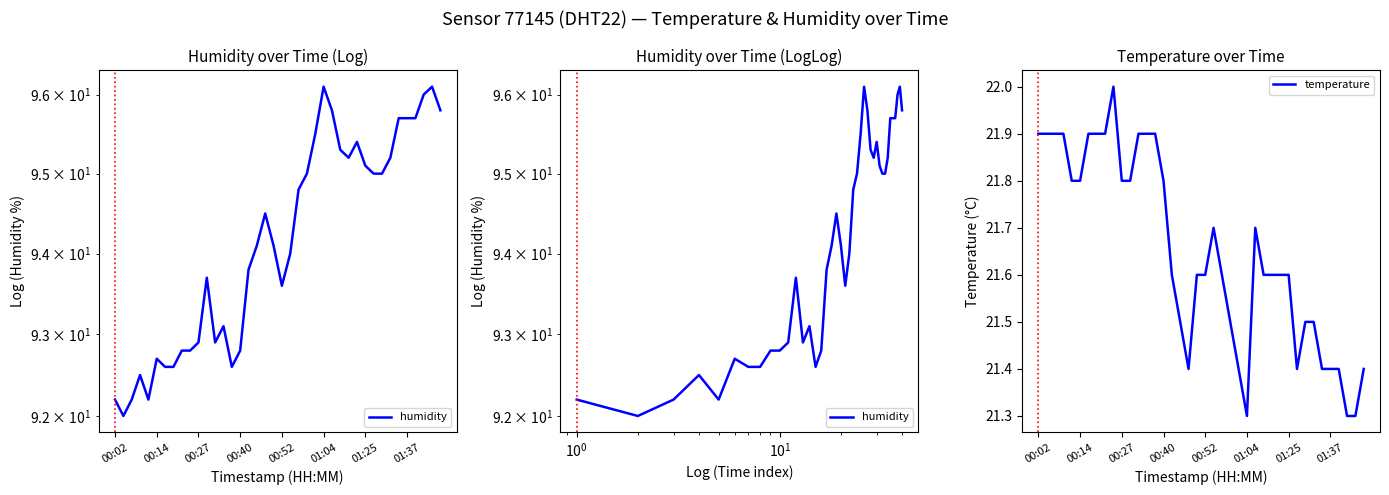

What is the minimum value for temperature?

21.3